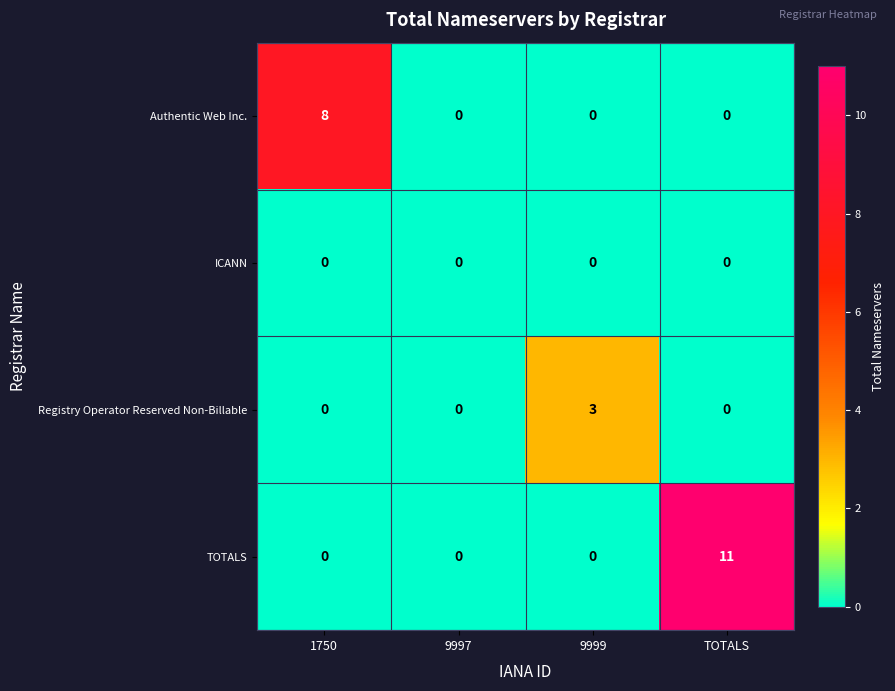

Rank the series by their average value, from highest to lowest.

TOTALS, Authentic Web Inc., Registry Operator Reserved Non-Billable, ICANN